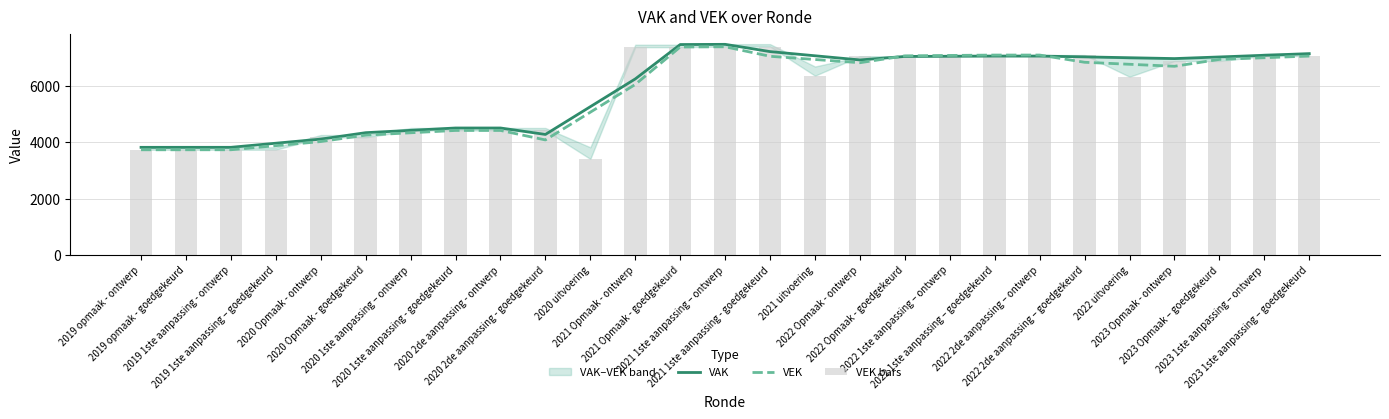

What is the value of the VAK bar at the 2nd from the left?

3824.3